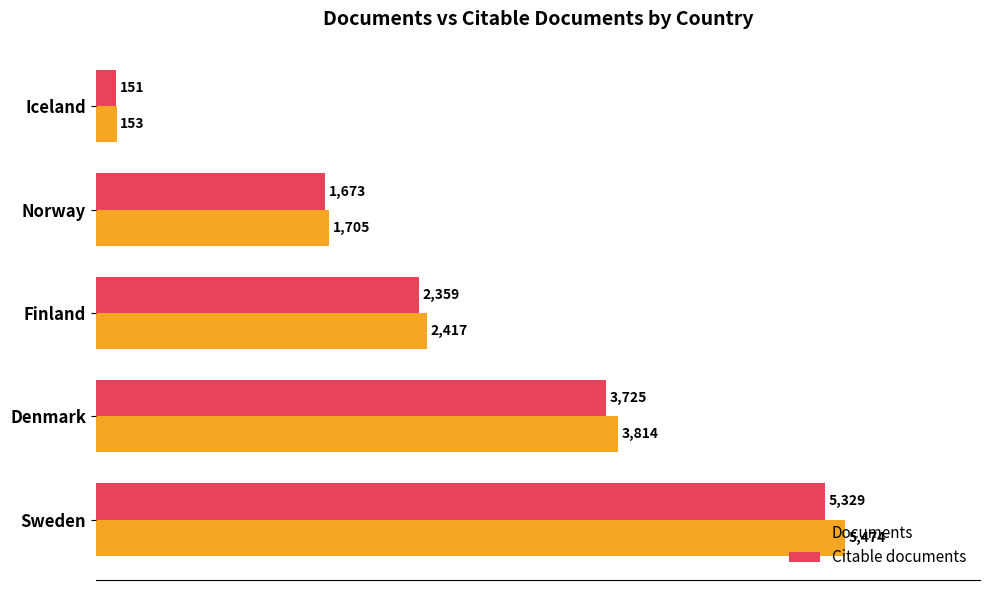

At which label is Citable documents closest to 2740?

Finland